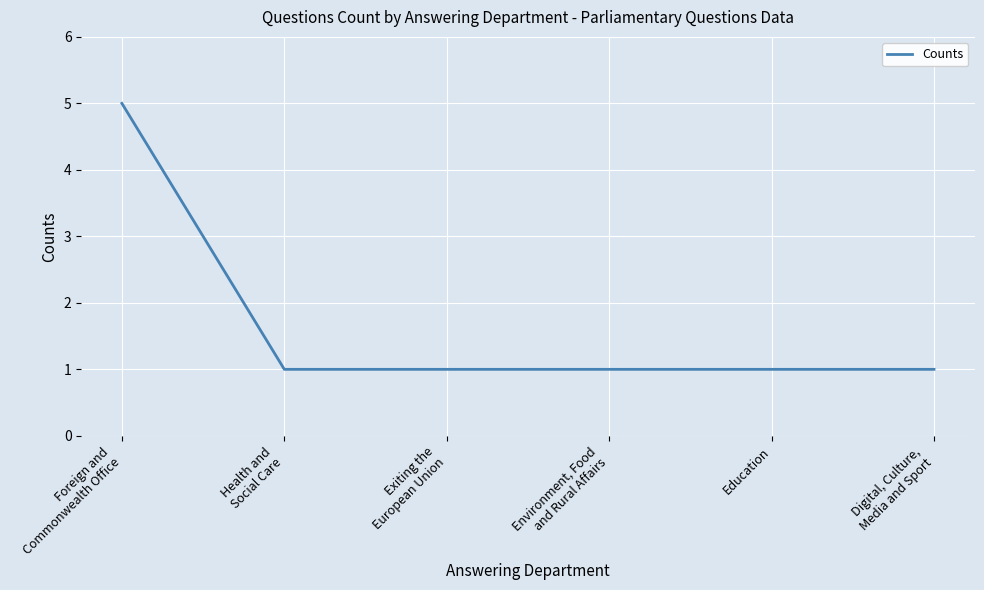

What is the average value?

2